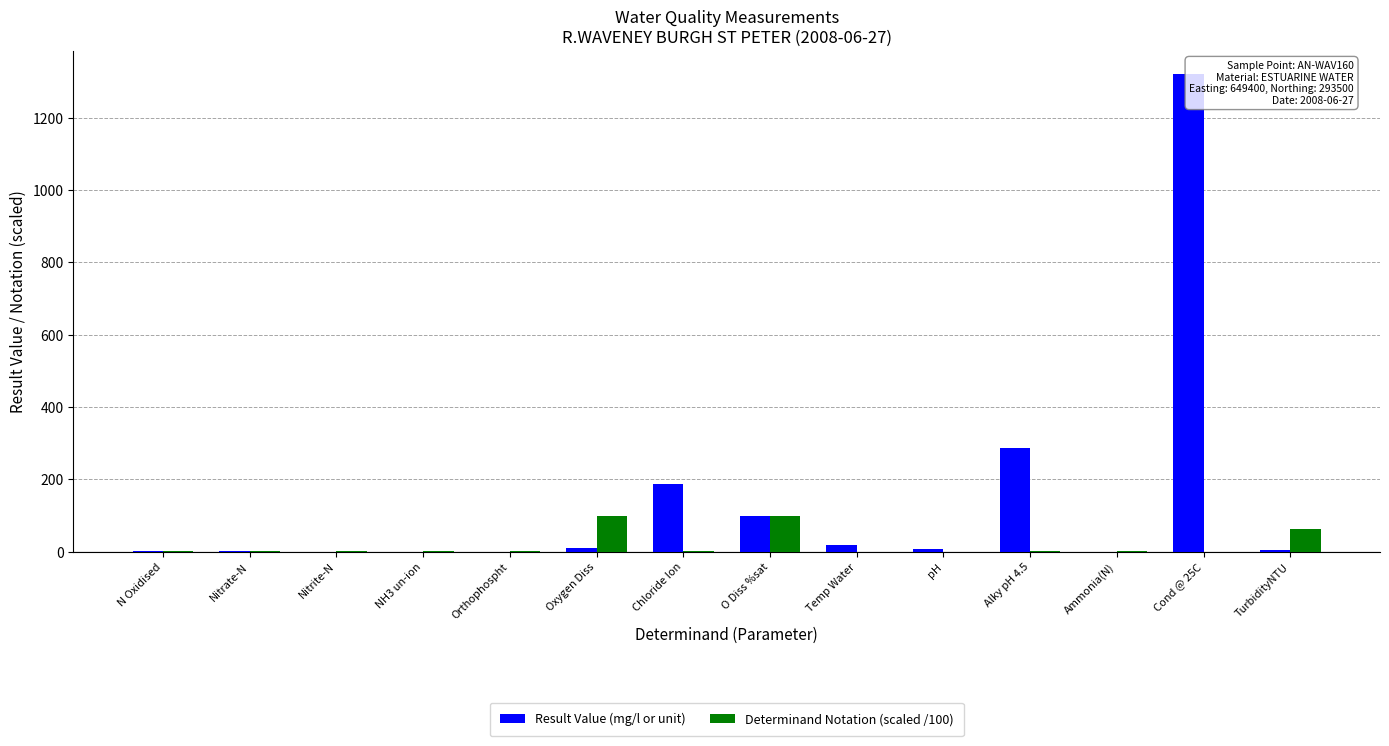

True or false: Result Value (mg/l or unit) has a value of 0.0 at Ammonia(N).

True